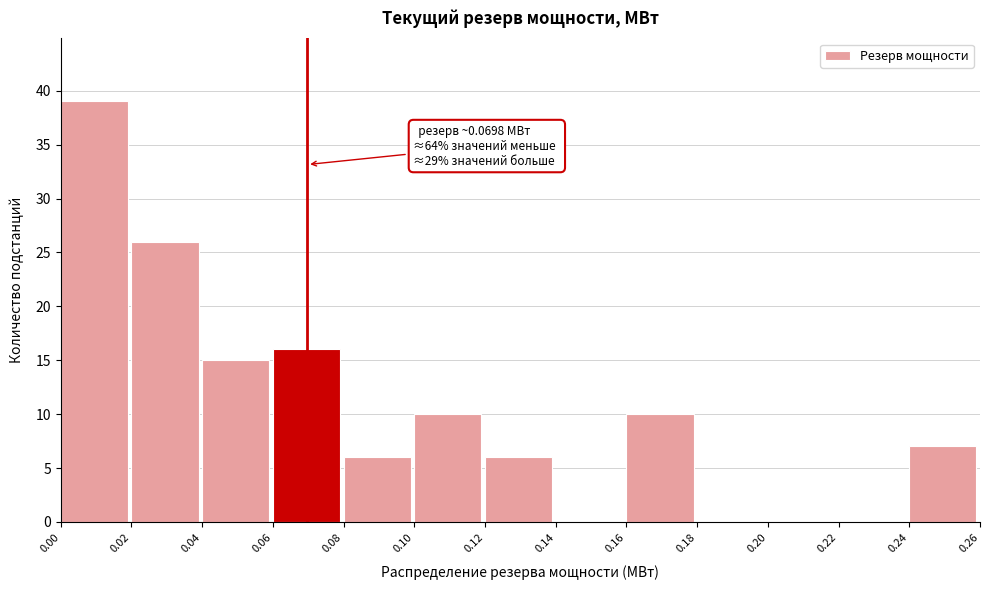

Which range on the x-axis has the tallest bar?

0.00 to 0.02